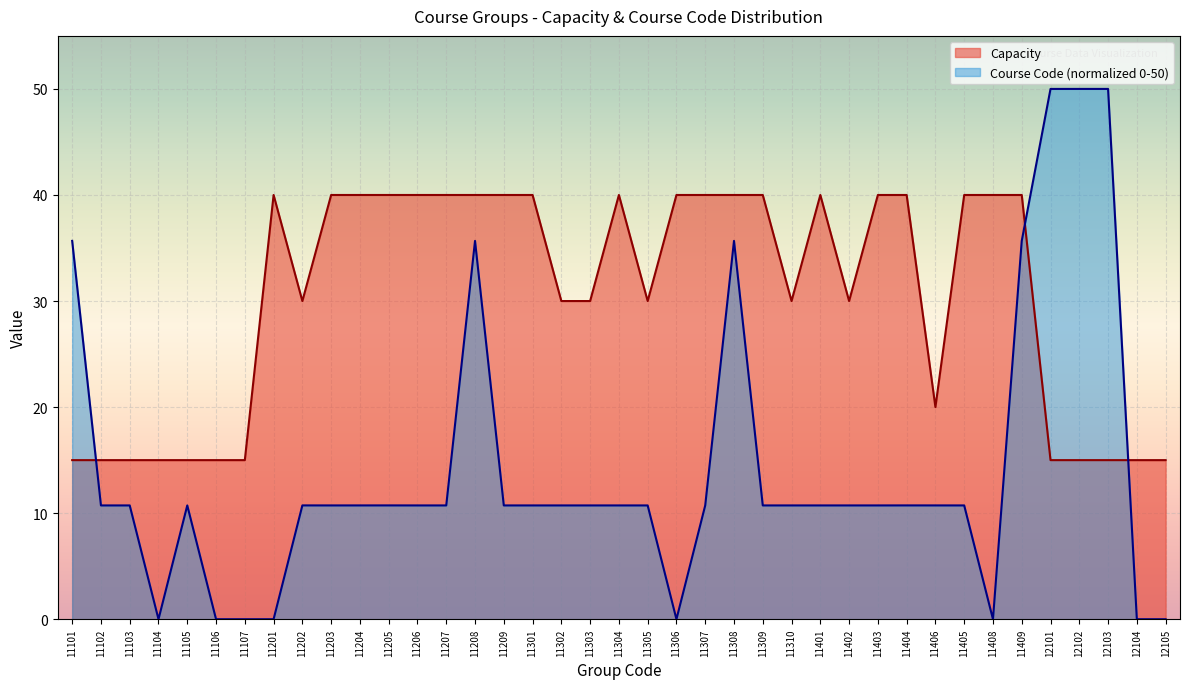

Count the number of categories in the chart.

39